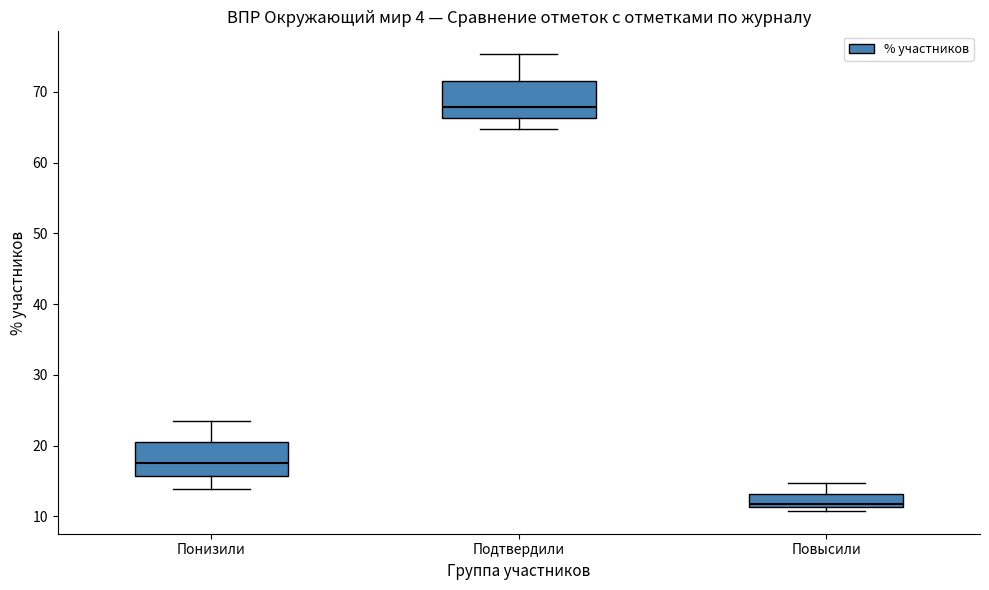

Which box's median line is the lowest?

Повысили